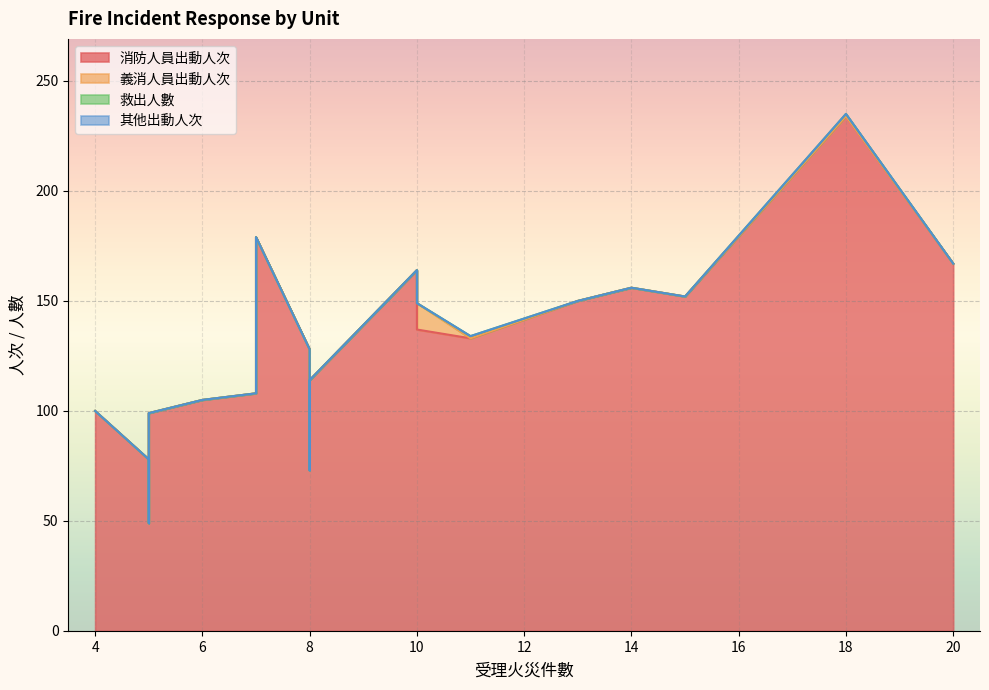

Reading left to right, list all the values displayed in this chart.

消防人員出動人次: 18=234	7=108	8=128	5=78	13=150	7=127	6=105	8=113	8=73	5=49	10=164	7=179	11=133	10=137	4=100	20=167	8=114	5=99	15=152	14=156
義消人員出動人次: 18=0	7=0	8=0	5=0	13=0	7=0	6=0	8=0	8=0	5=0	10=0	7=0	11=0	10=12	4=0	20=0	8=0	5=0	15=0	14=0
救出人數: 18=1	7=0	8=0	5=0	13=0	7=0	6=0	8=0	8=0	5=0	10=0	7=0	11=1	10=0	4=0	20=0	8=0	5=0	15=0	14=0
其他出動人次: 18=0	7=0	8=0	5=0	13=0	7=0	6=0	8=0	8=0	5=0	10=0	7=0	11=0	10=0	4=0	20=0	8=0	5=0	15=0	14=0